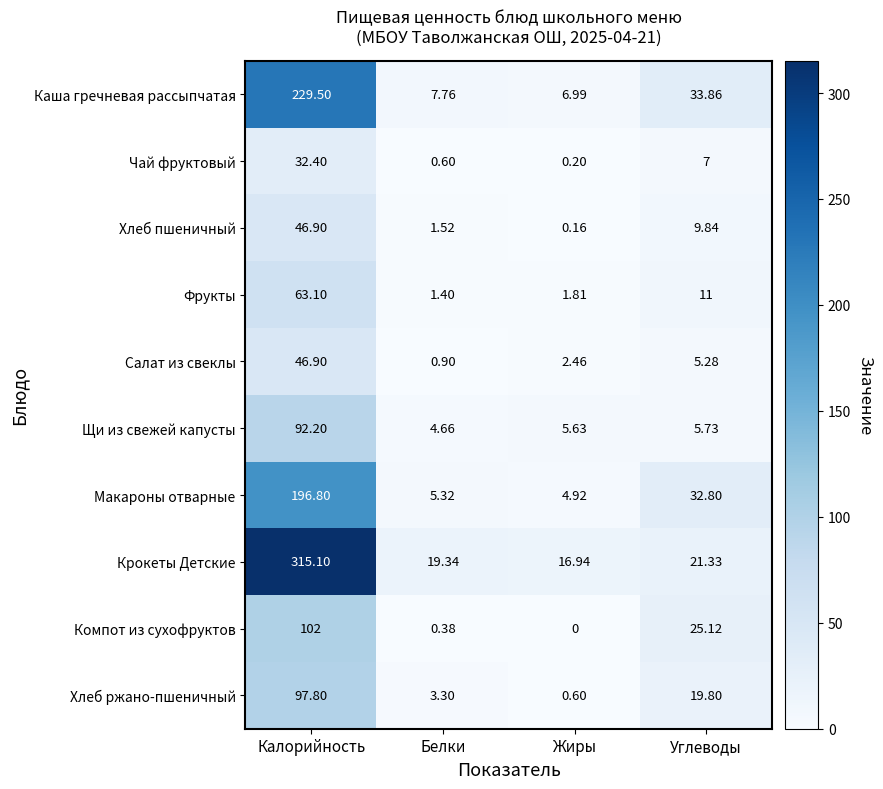

How many series are shown in this chart?

10